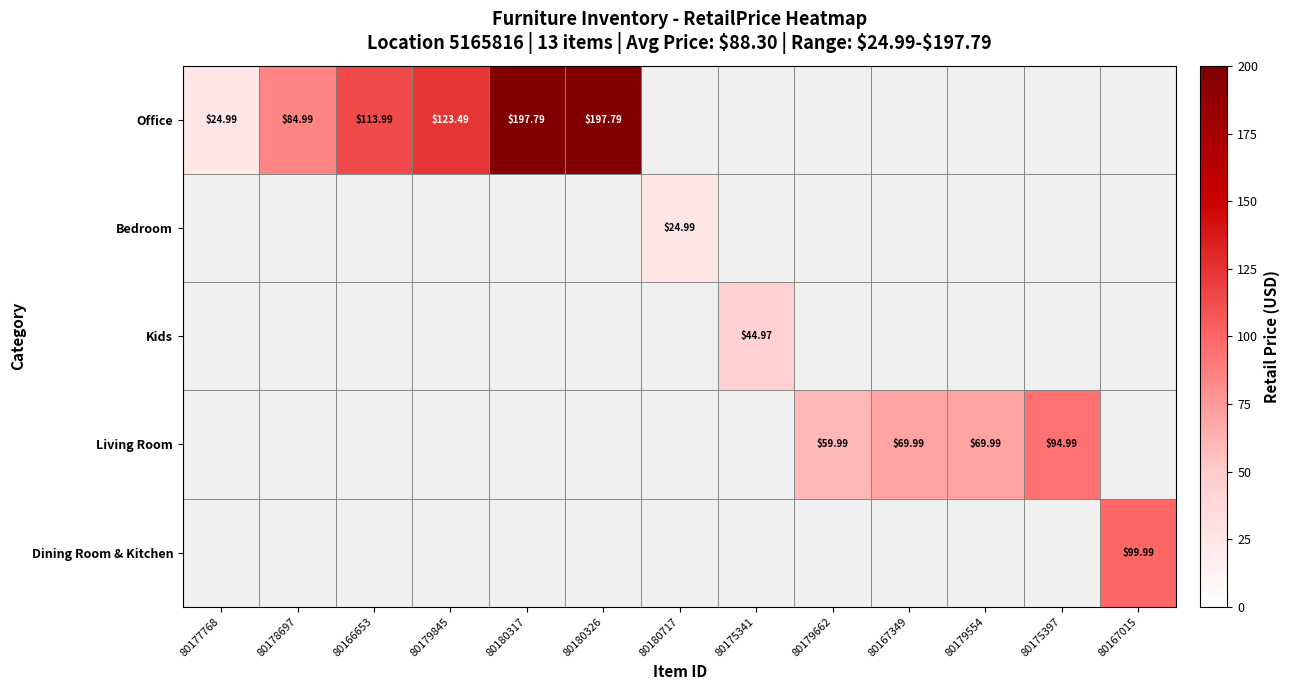

What is the greatest value displayed?

197.8